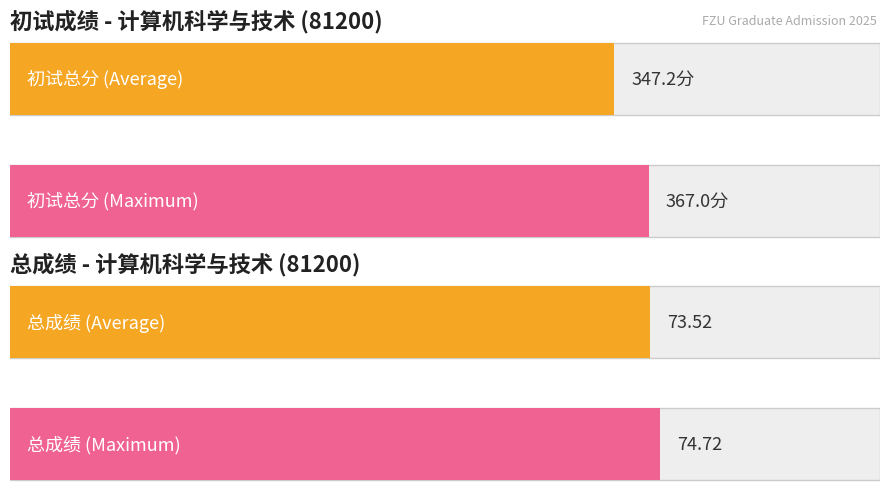

The value of 复试权重 at 6 is 0.5. True or false?

False